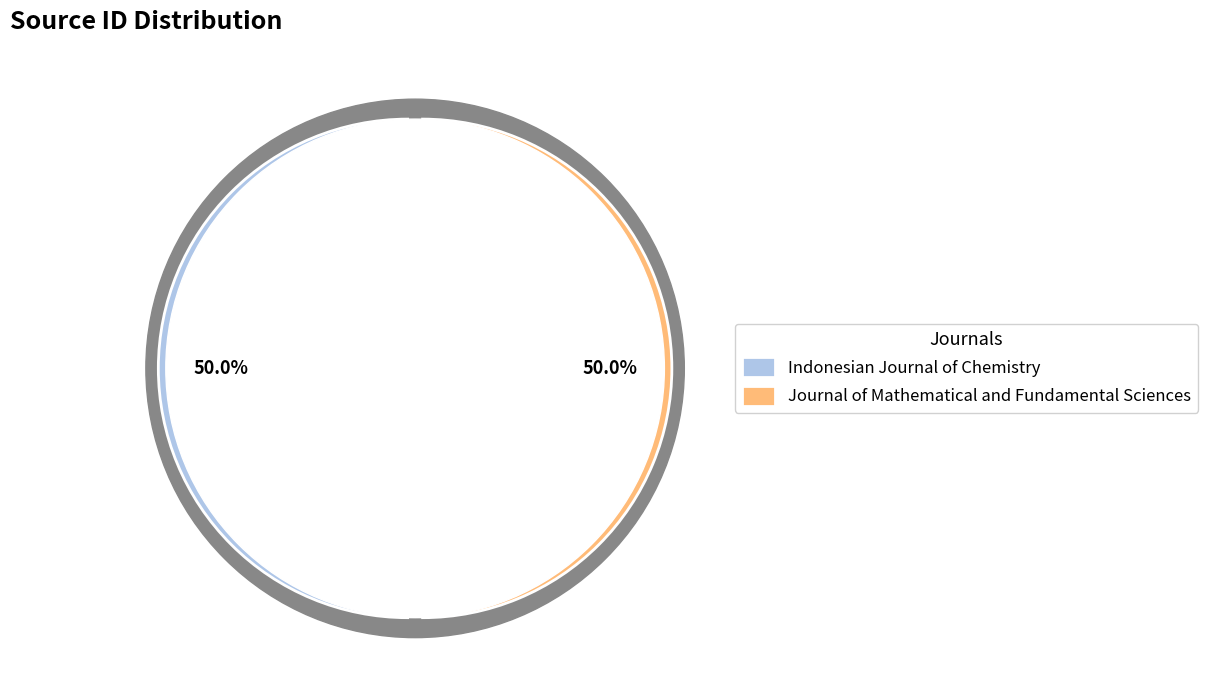

To the nearest percent, what percentage of the pie is Journal of Mathematical and Fundamental Sciences?

50%